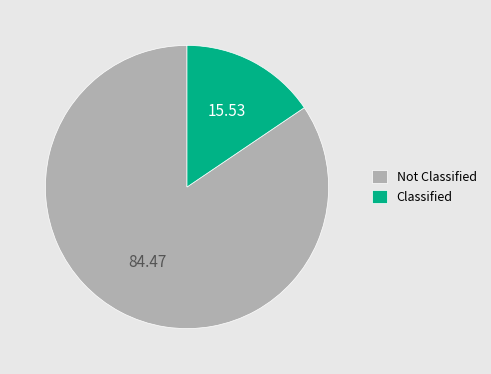

How many segments does this pie chart have?

2